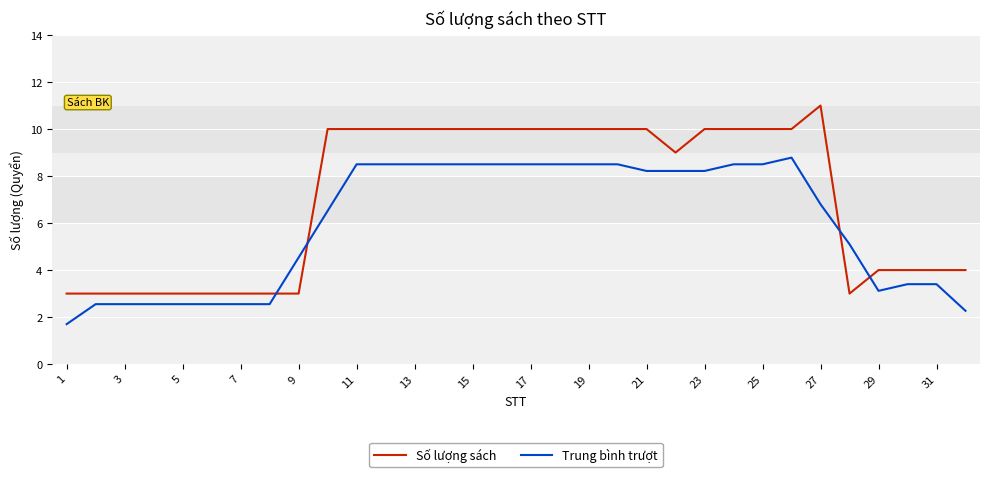

Which series has the widest spread of values?

Số lượng sách